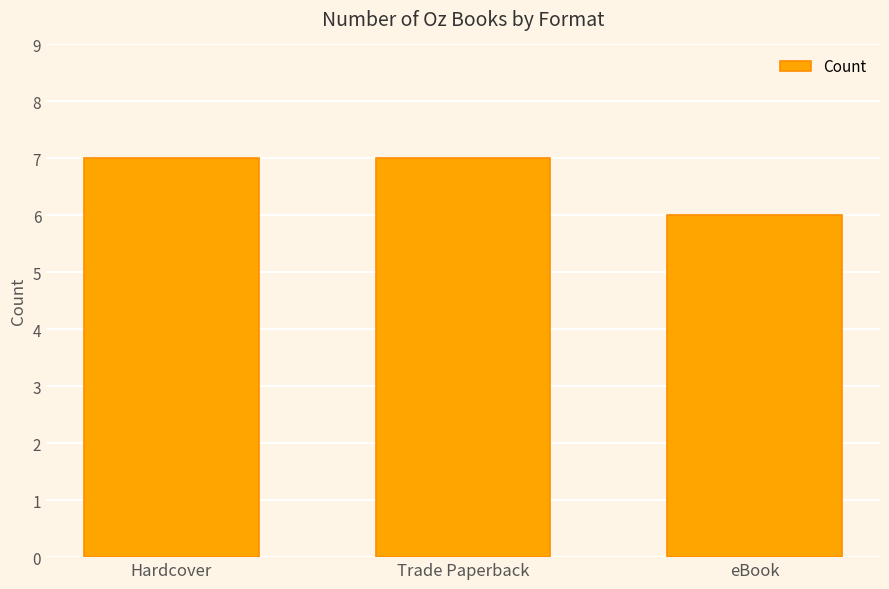

What is the ratio of the value at Hardcover to the value at eBook?

1.2